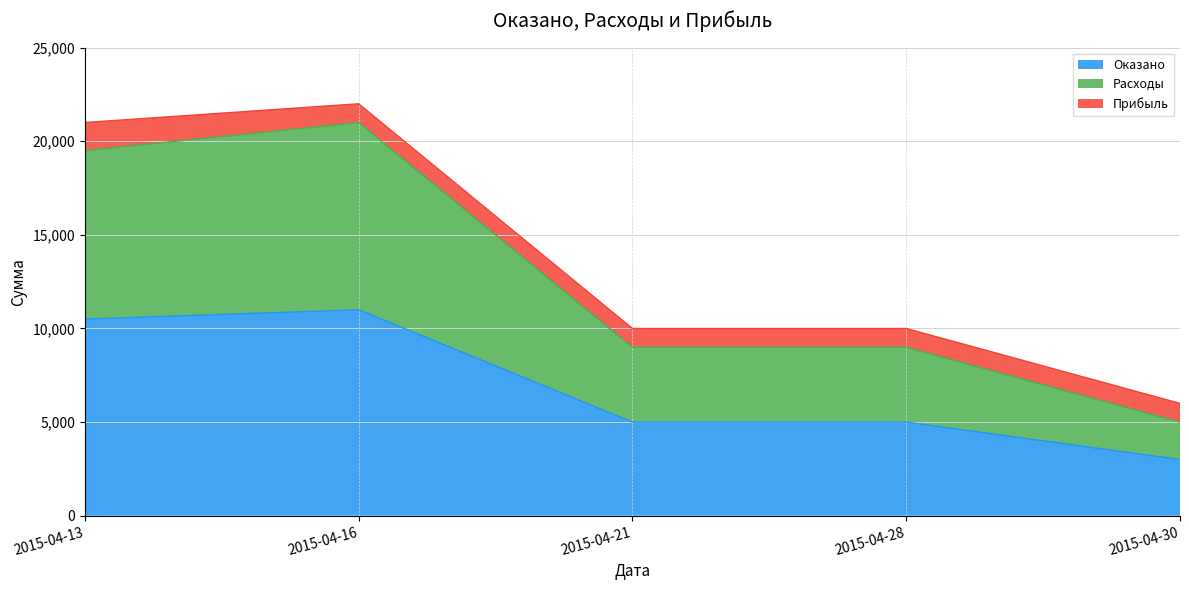

At how many categories does at least one series exceed 11429?

2